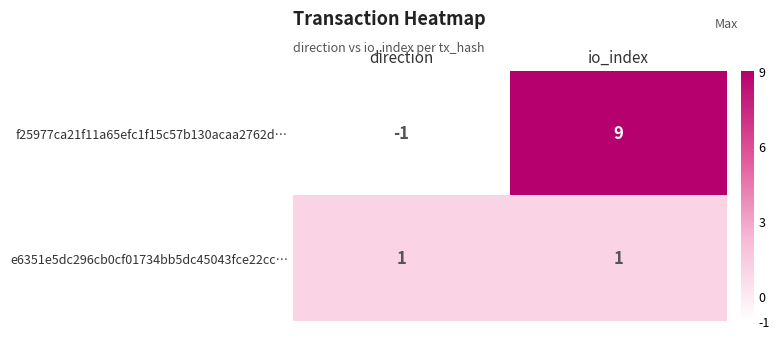

Which category has the highest value across all series?

io_index